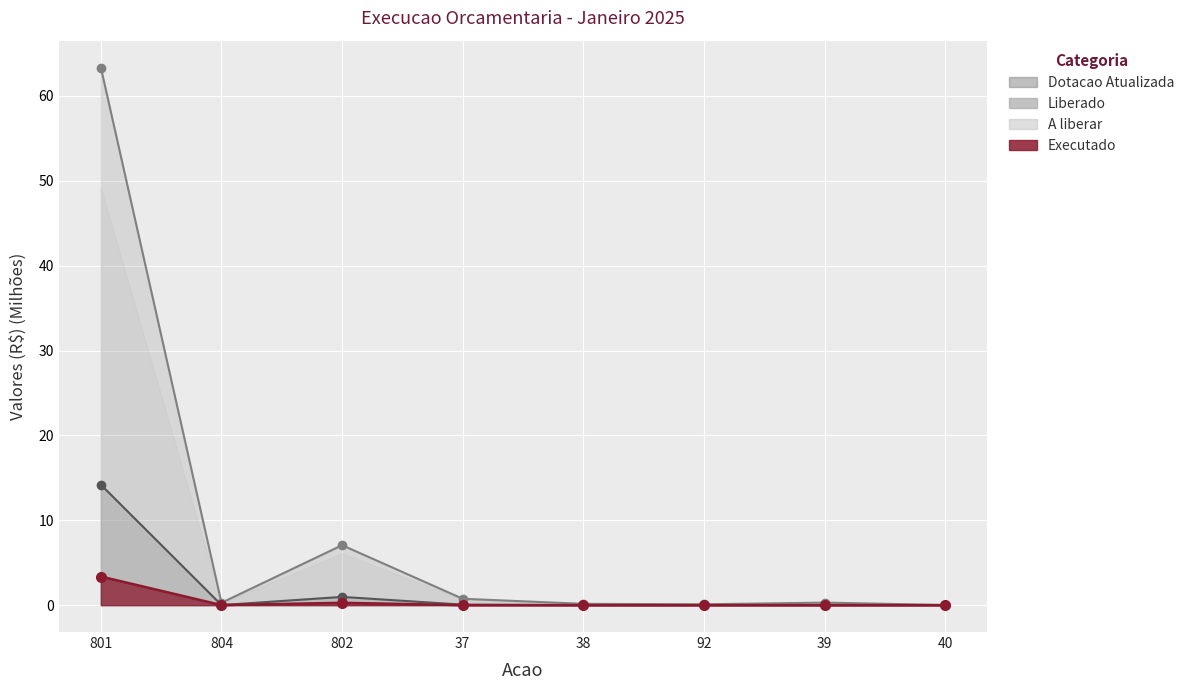

Where is the first local minimum for Dotacao_Atualizada?

804